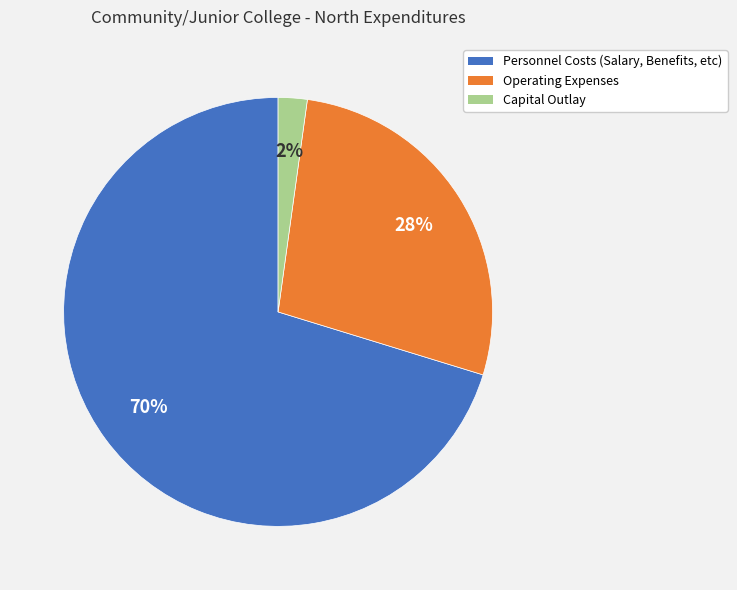

Count the number of slices in the pie.

3